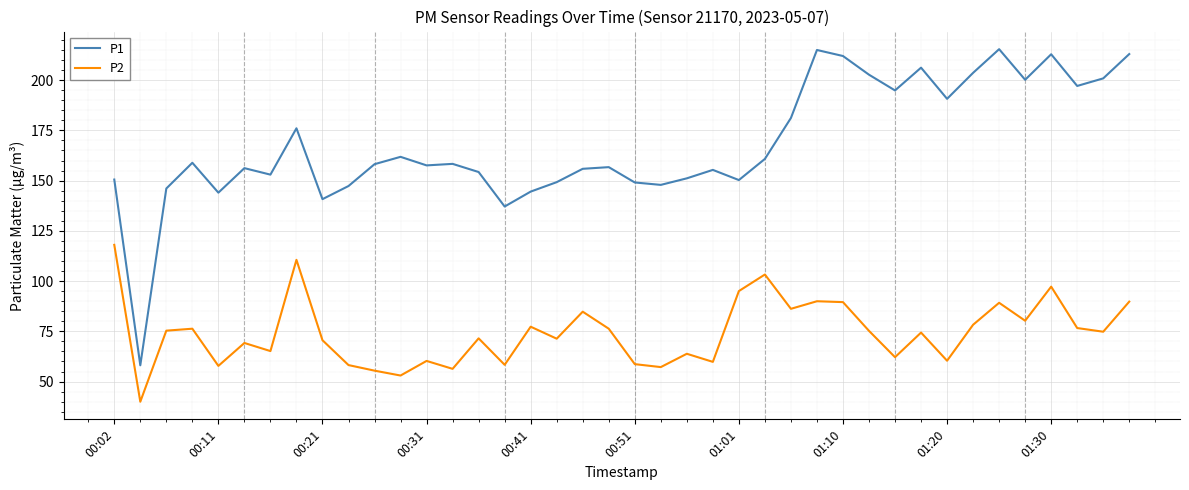

List the series in order of their peak value, highest first.

P1, P2